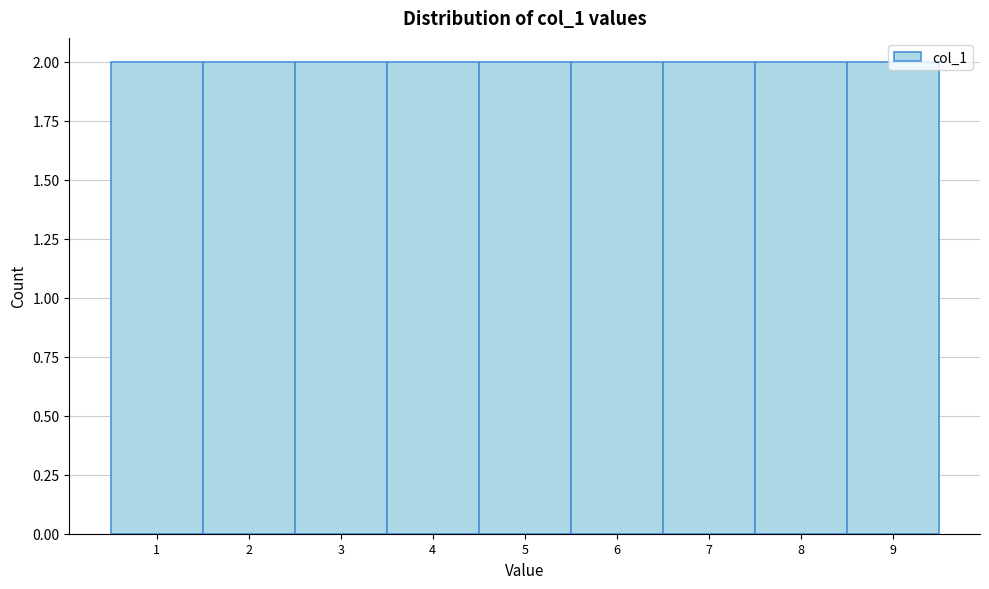

Reading left to right, list every bar in this chart as the range it spans on the x-axis followed by its height. The values are not printed on the chart, so give them approximately, as read against the axis.

0.5 to 1.5: 2
1.5 to 2.5: 2
2.5 to 3.5: 2
3.5 to 4.5: 2
4.5 to 5.5: 2
5.5 to 6.5: 2
6.5 to 7.5: 2
7.5 to 8.5: 2
8.5 to 9.5: 2